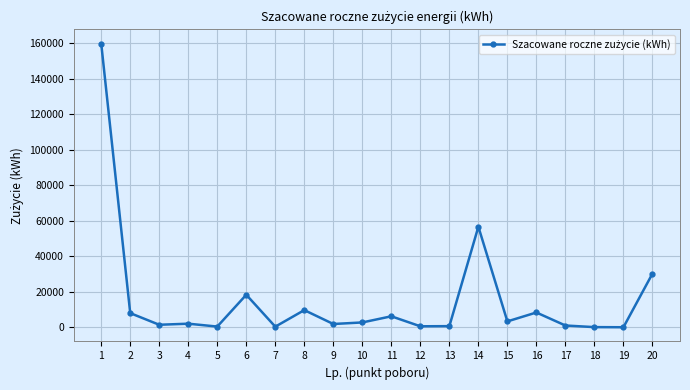

True or false: the data shows 18198 at 14.

False